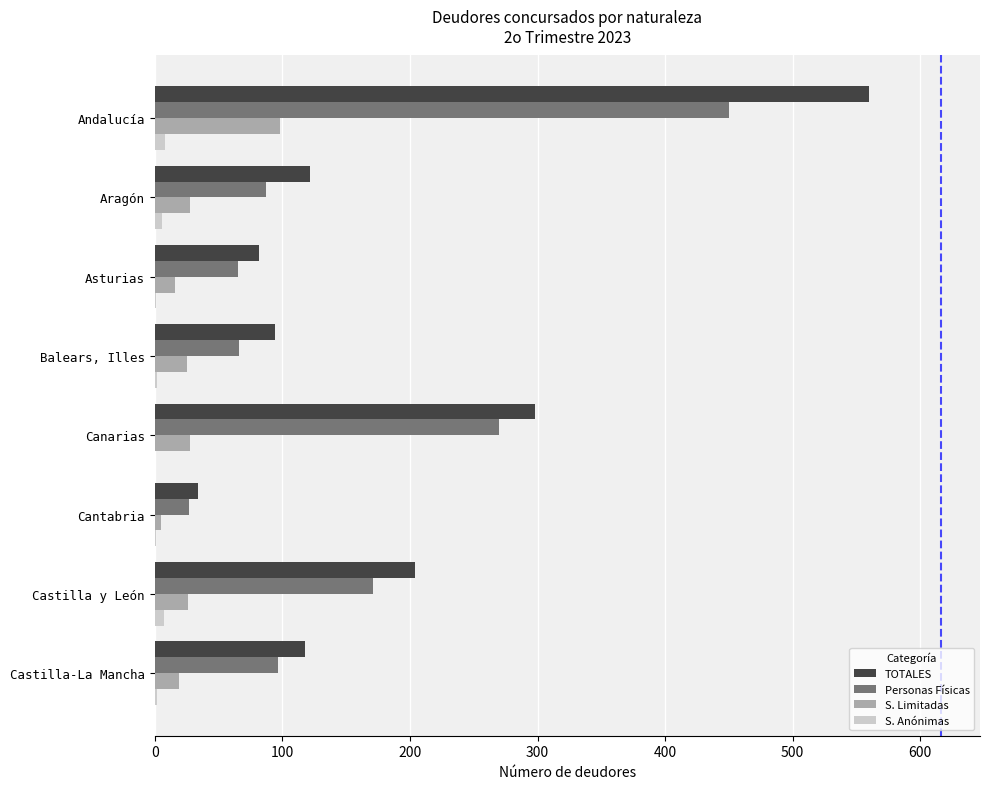

Is the value of S. Limitadas at Castilla y León greater than the value of TOTALES at Castilla y León?

No